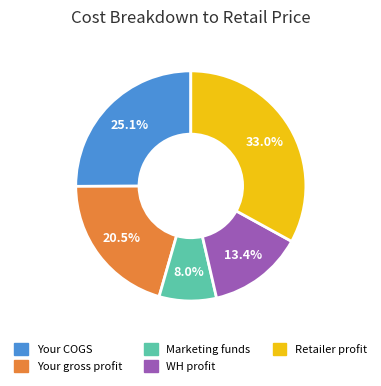

Is it true that Your gross profit is 29% of the pie?

False